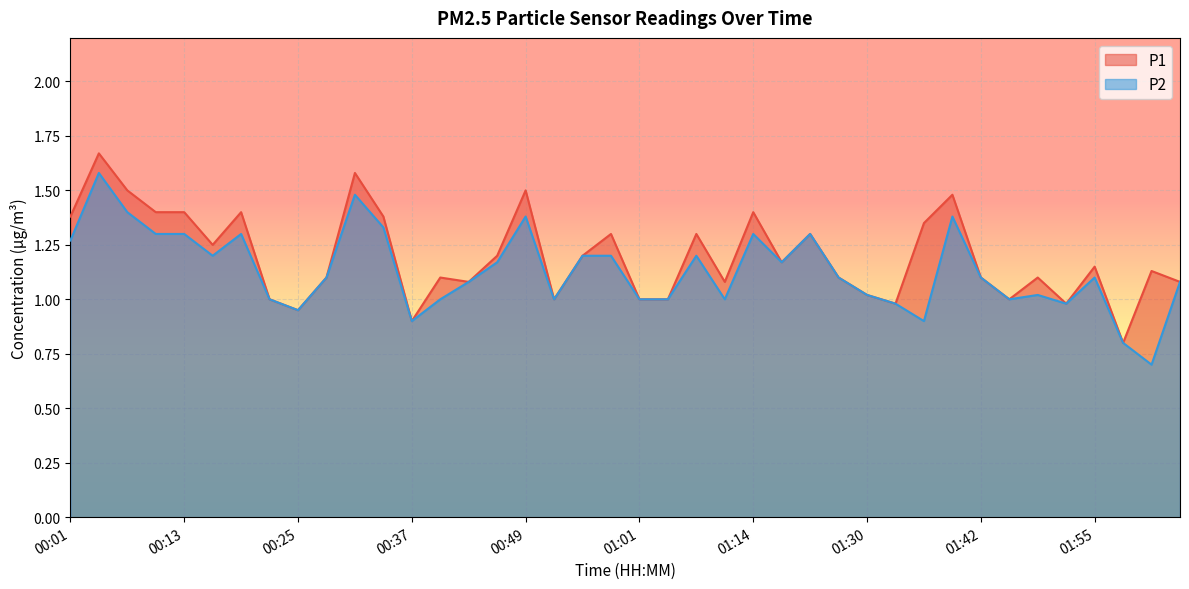

The value of P2 at 00:37 is 0.9. True or false?

True